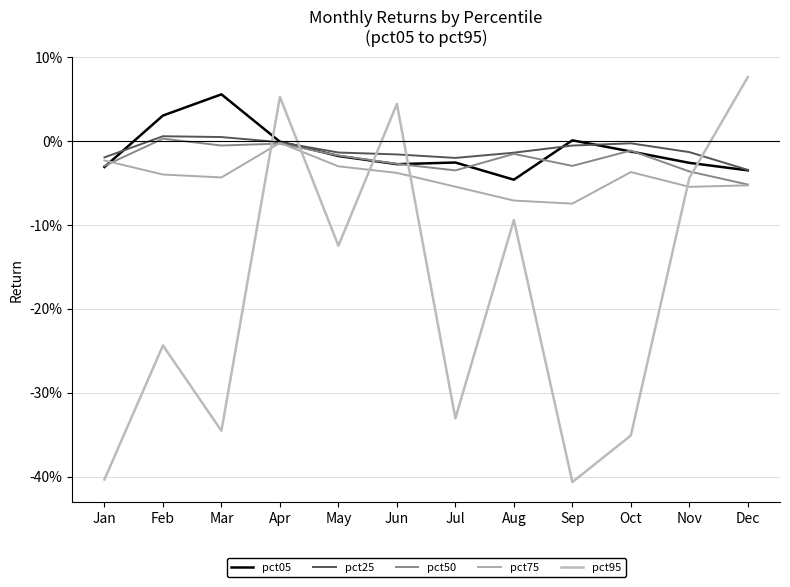

Reading left to right, transcribe all the data shown in this chart.

pct05: -0.0	0.0	0.1	-0.0	-0.0	-0.0	-0.0	-0.0	0.0	-0.0	-0.0	-0.0
pct25: -0.0	0.0	0.0	-0.0	-0.0	-0.0	-0.0	-0.0	-0.0	-0.0	-0.0	-0.0
pct50: -0.0	0.0	-0.0	-0.0	-0.0	-0.0	-0.0	-0.0	-0.0	-0.0	-0.0	-0.1
pct75: -0.0	-0.0	-0.0	-0.0	-0.0	-0.0	-0.1	-0.1	-0.1	-0.0	-0.1	-0.1
pct95: -0.4	-0.2	-0.3	0.1	-0.1	0.0	-0.3	-0.1	-0.4	-0.4	-0.0	0.1